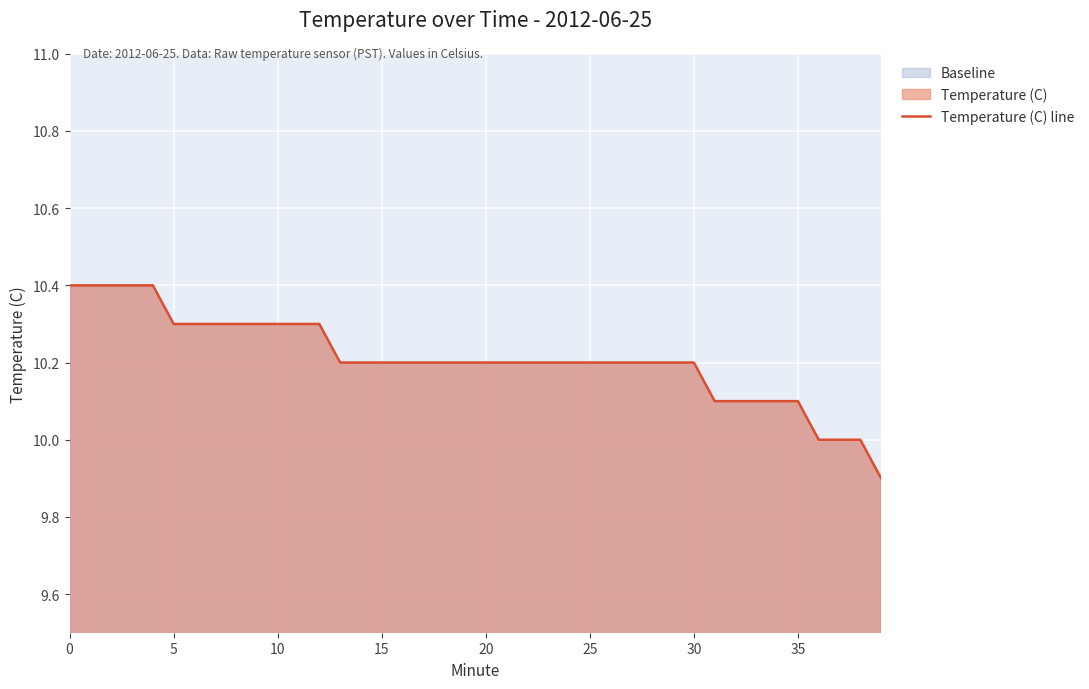

What is the sum of all values?

408.4